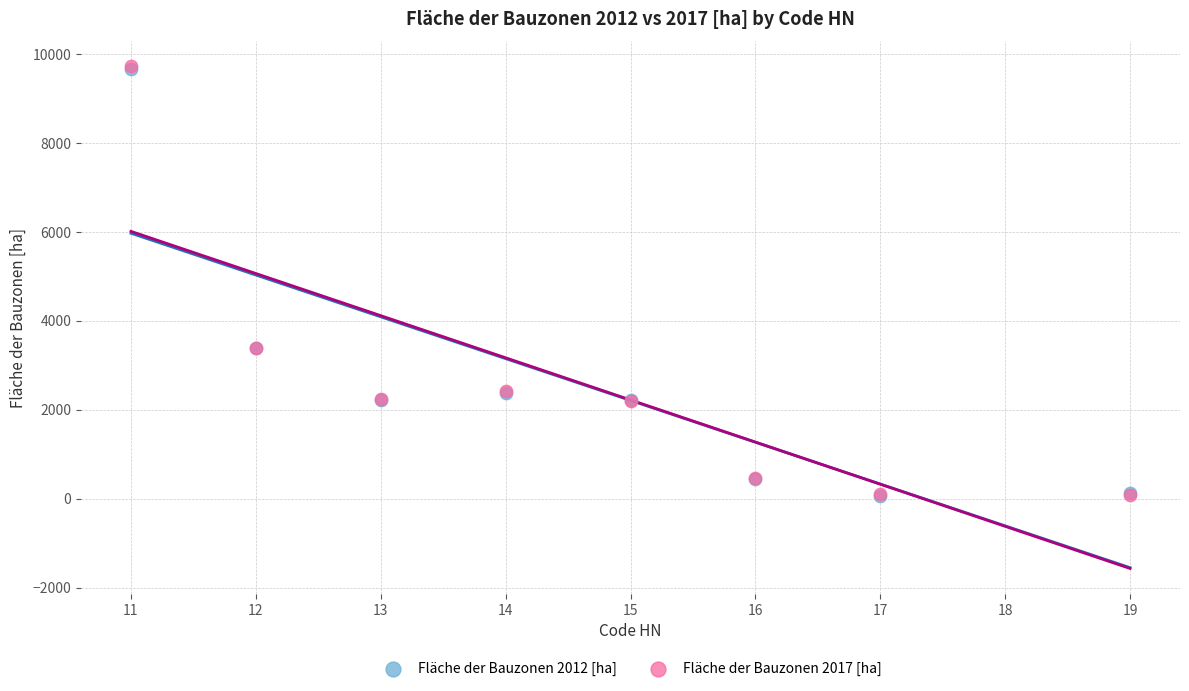

Which series has the largest Y range (max minus min)?

Fläche der Bauzonen 2017 [ha]